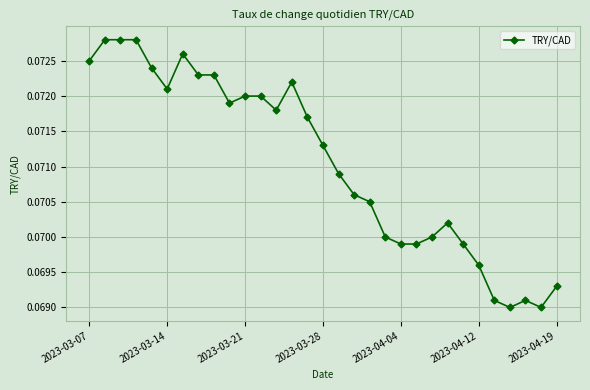

Is this an area chart (filled region under the line)?

No